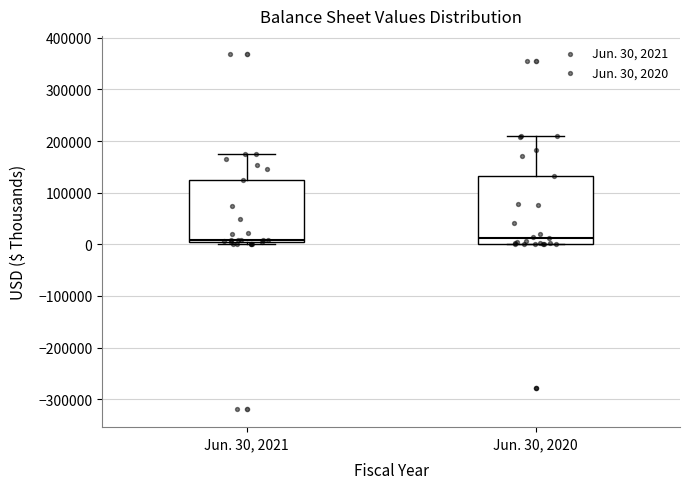

Reading left to right, transcribe this box plot: for each box, give where its median line is, the range the box spans, and where its two whiskers end, as read against the y-axis. The values are not printed on the chart, so give them approximately, as read against the axis.

Jun. 30, 2021: median 10000, box 0 to 120000, whiskers 0 (just below the box's lower edge) to 170000
Jun. 30, 2020: median 10000, box 0 to 130000, whiskers 0 to 210000